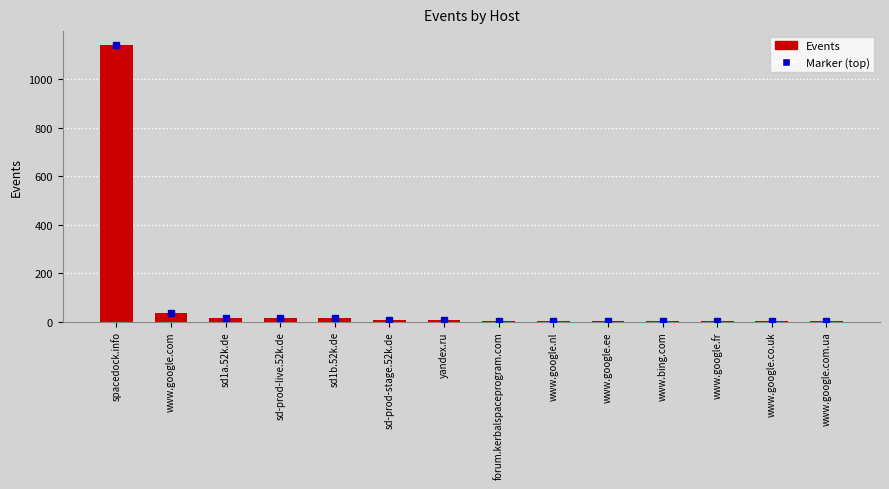

What is the greatest value displayed?

1142